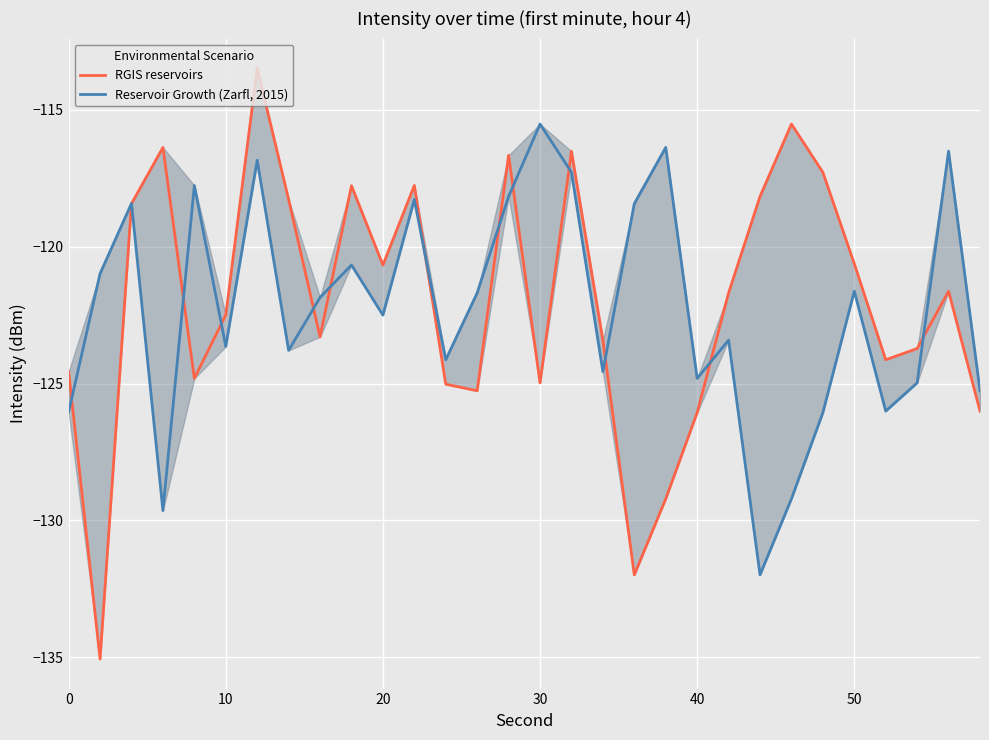

Which series ends up on top after the final intersection of RGIS reservoirs and Reservoir Growth (Zarfl, 2015)?

Reservoir Growth (Zarfl, 2015)